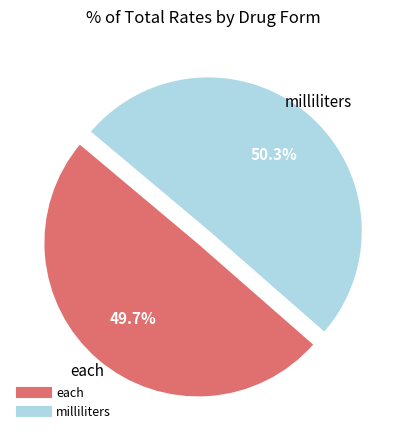

To the nearest percent, what is the average slice percentage?

50%